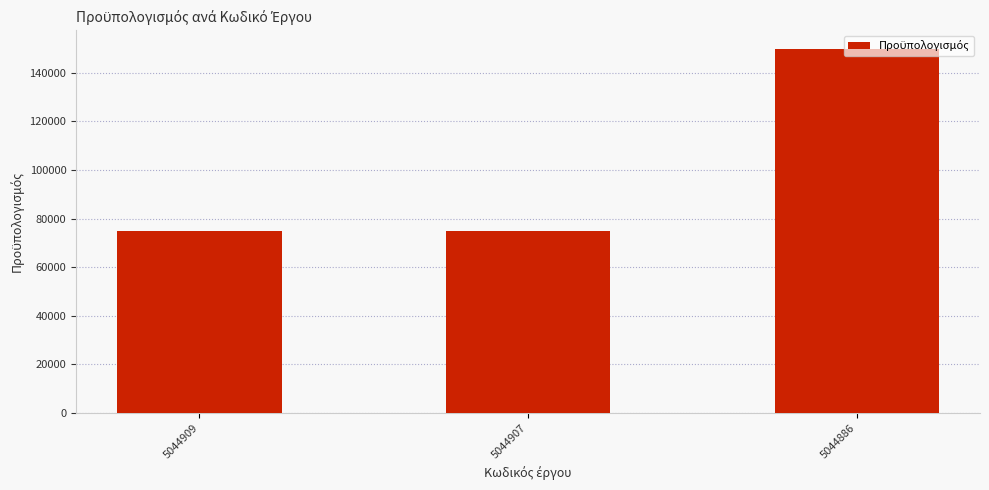

What is the sum of the values at 5044909 and 5044907?

150000